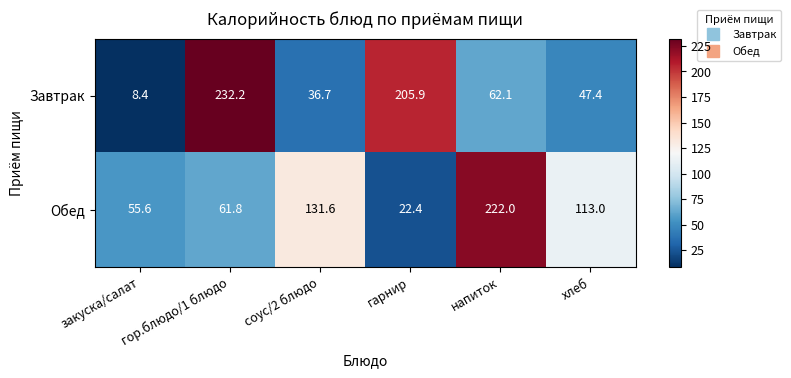

Which series changed the most between соус/2 блюдо and напиток?

Обед